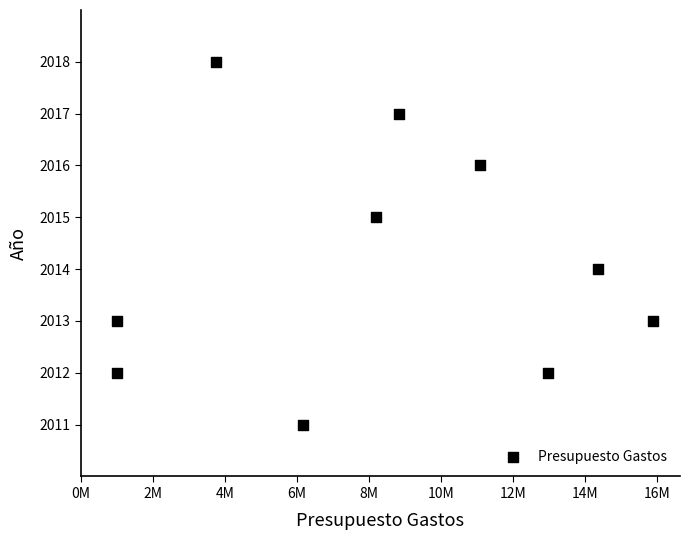

What is the range of Y values (max minus min)?

7